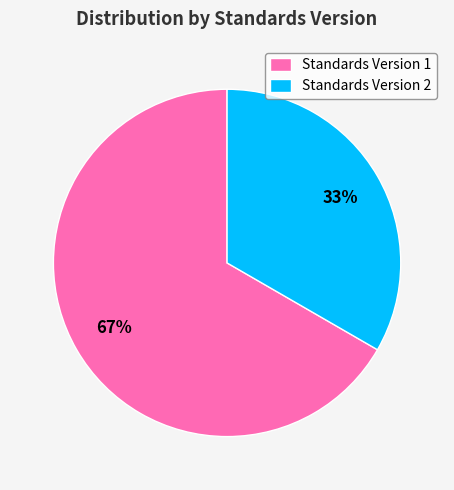

Approximately how many times larger is the value at Standards Version 1 compared to Standards Version 2?

2.0